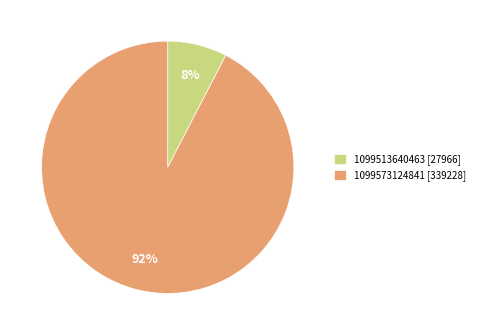

Is it true that 1099573124841 is 92% of the pie?

True